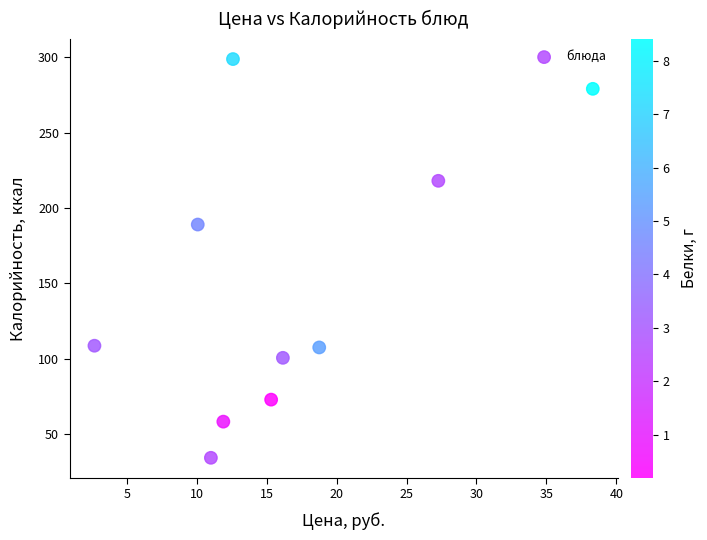

What Y value in the scatter plot is closest to 166?

189.0